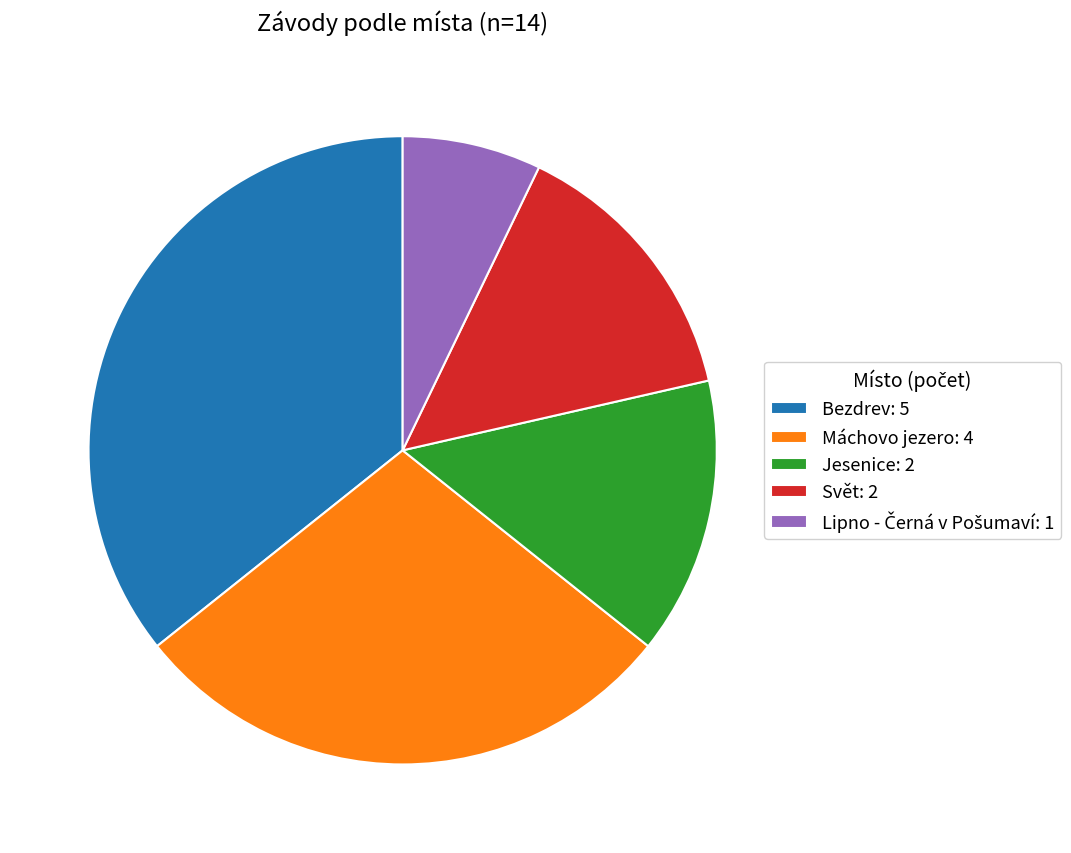

How many segments does this pie chart have?

5